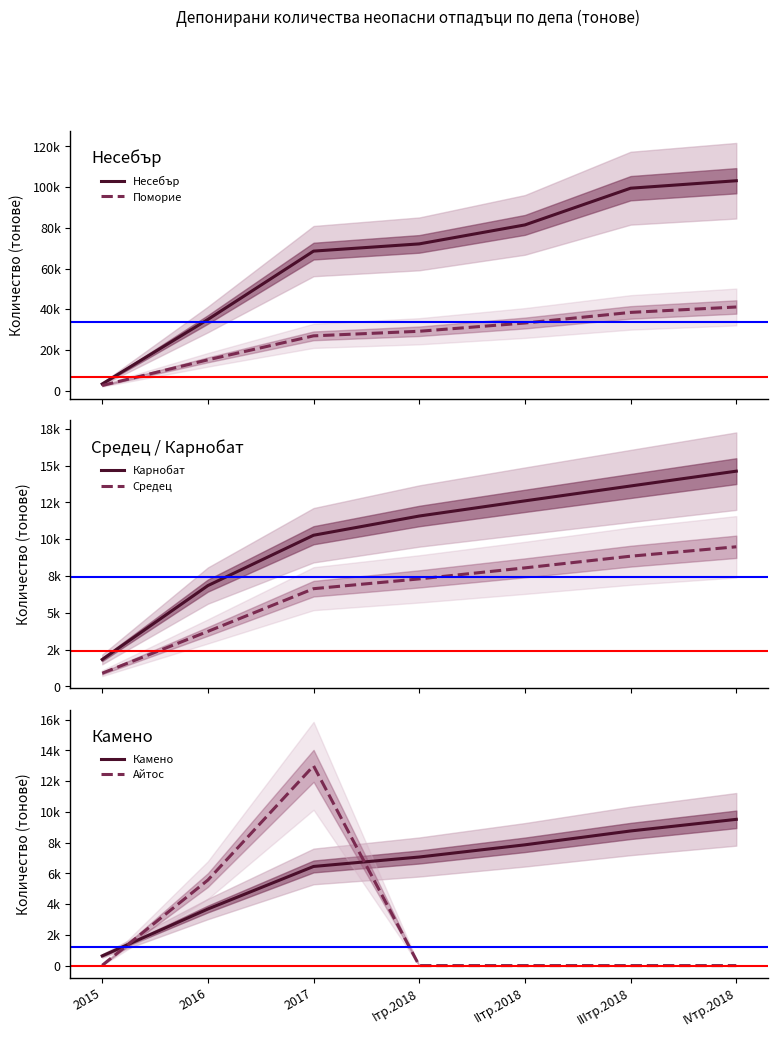

How many series are shown in this chart?

6